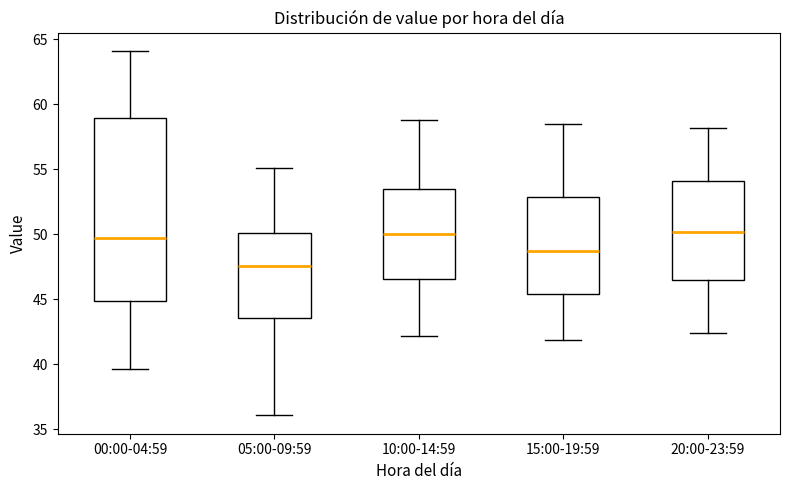

Reading left to right, read every box against the y-axis: the position of its median line, the range the box covers, and the ends of its whiskers. The values are not printed on the chart, so give them approximately, as read against the axis.

00:00-04:59: median 49.5, box 45.0 to 59.0, whiskers 39.5 to 64.0
05:00-09:59: median 47.5, box 43.5 to 50.0, whiskers 36.0 to 55.0
10:00-14:59: median 50.0, box 46.5 to 53.5, whiskers 42.0 to 59.0
15:00-19:59: median 49.0, box 45.5 to 53.0, whiskers 42.0 to 58.5
20:00-23:59: median 50.0, box 46.5 to 54.0, whiskers 42.5 to 58.0